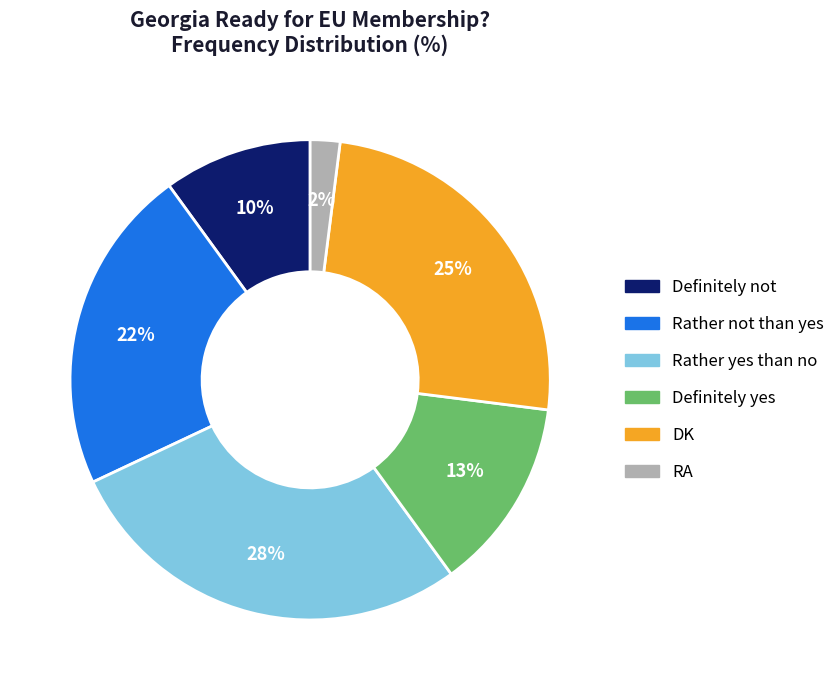

Is DK the majority of the pie?

No